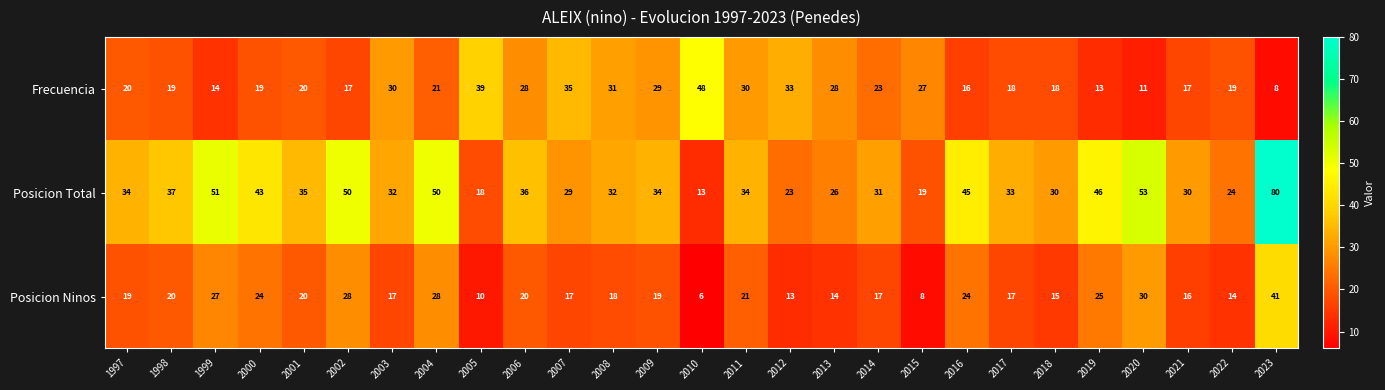

What is the difference between the maximum and minimum values in the Frecuencia series?

40